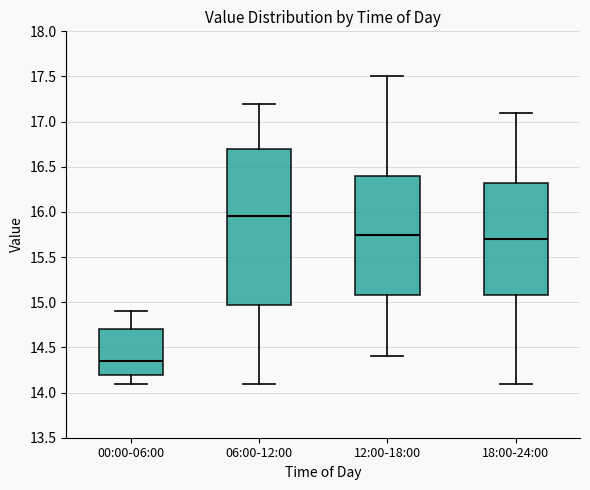

Where does the upper whisker of the box for 00:00-06:00 end on the y-axis? The values are not printed on the chart, so give them approximately, as read against the axis.

14.90